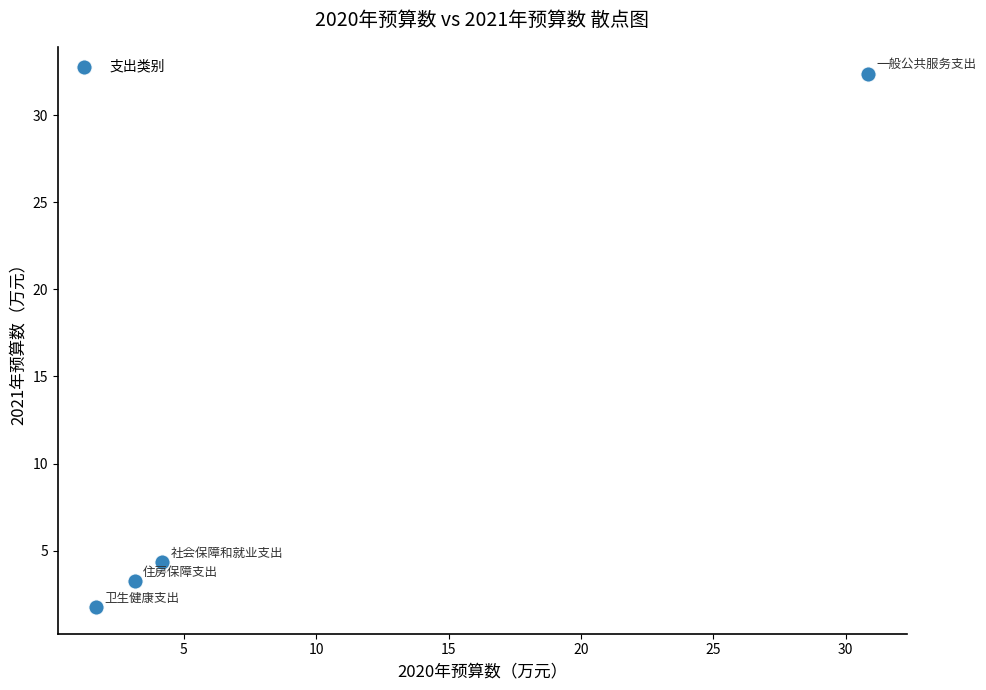

What is the range of Y values (max minus min)?

30.6